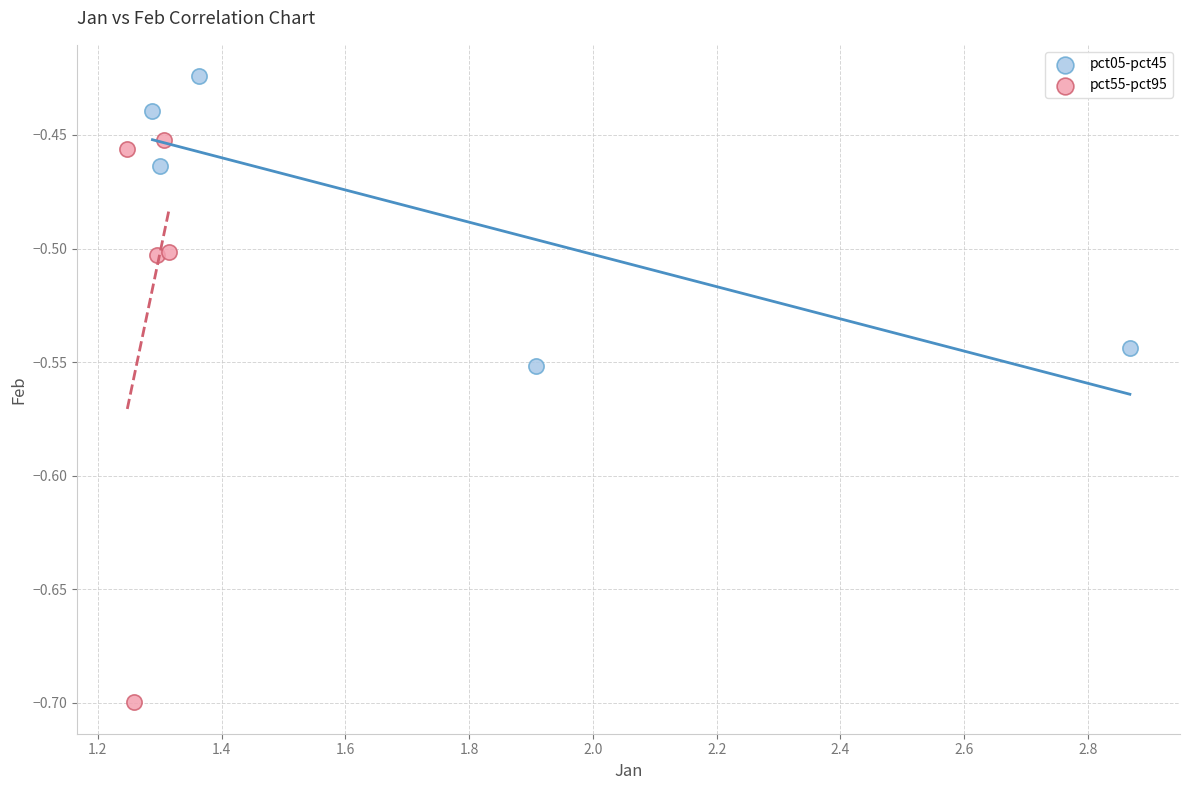

Which series reaches the maximum Y coordinate?

pct05-pct45